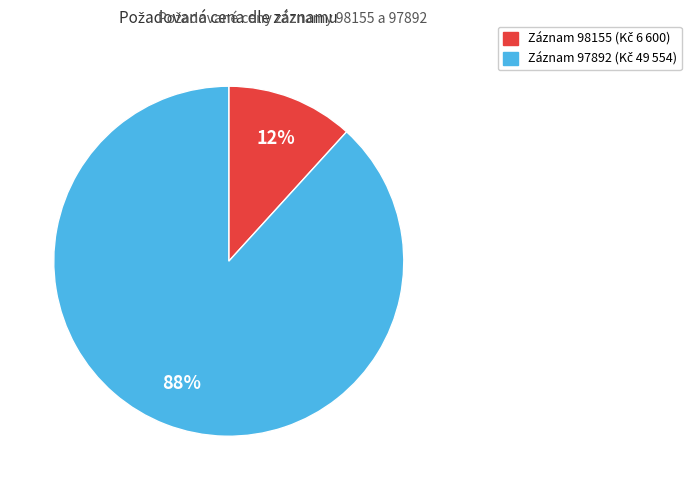

Is there a majority slice in this chart?

Yes